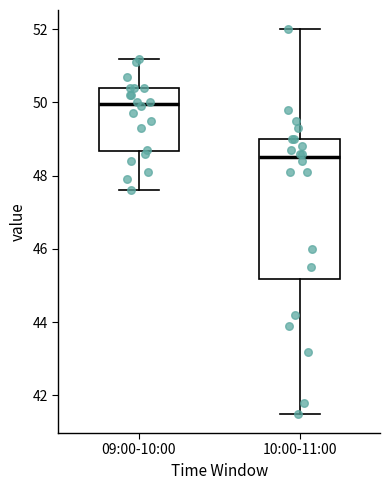

Reading left to right, transcribe this box plot: for each box, give where its median line is, the range the box spans, and where its two whiskers end, as read against the y-axis. The values are not printed on the chart, so give them approximately, as read against the axis.

09:00-10:00: median 50.0, box 48.6 to 50.4, whiskers 47.6 to 51.2
10:00-11:00: median 48.6, box 45.2 to 49.0, whiskers 41.6 to 52.0